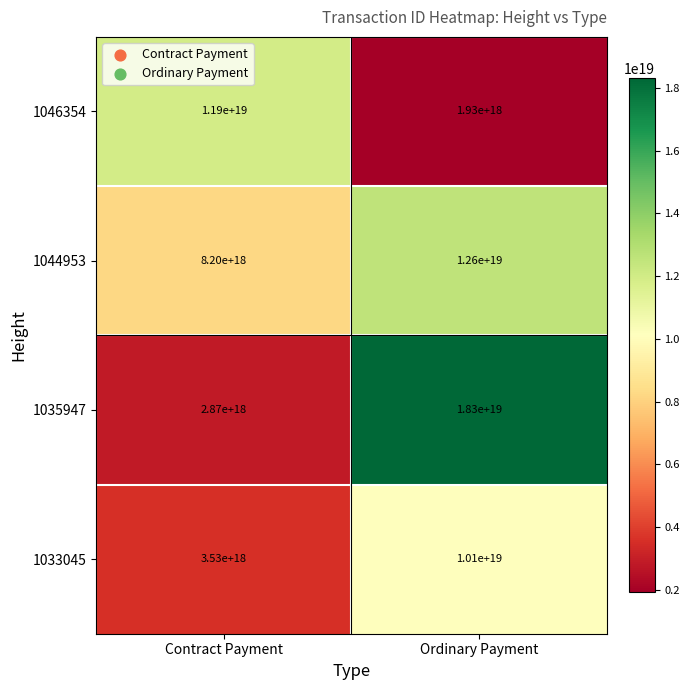

Which series has the widest spread of values?

1035947